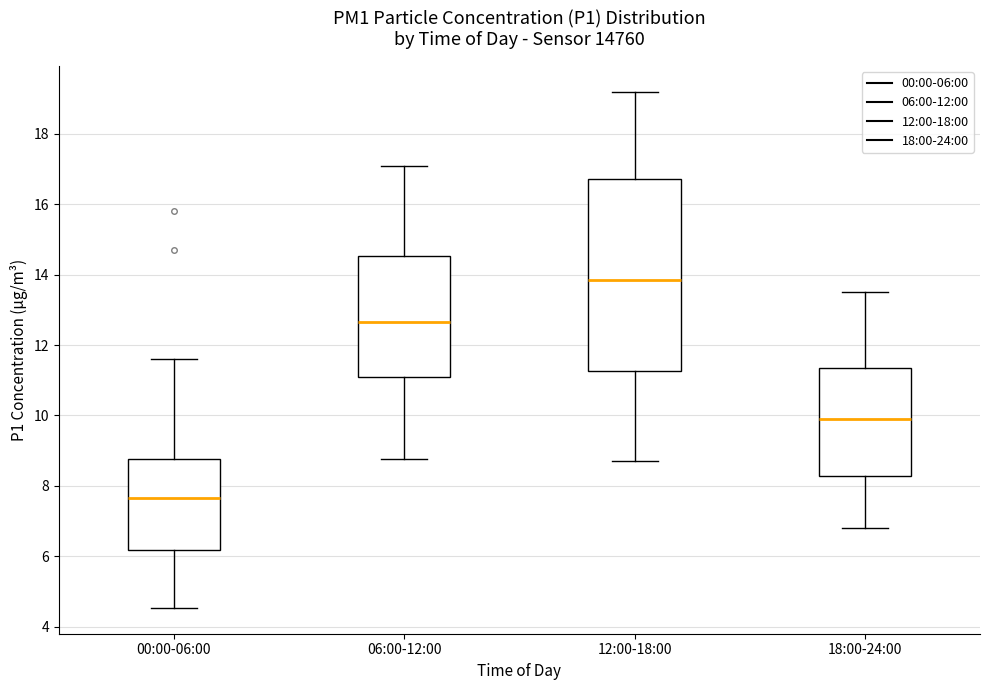

Where is the lower edge of the box for 18:00-24:00 on the y-axis? The values are not printed on the chart, so give them approximately, as read against the axis.

8.2